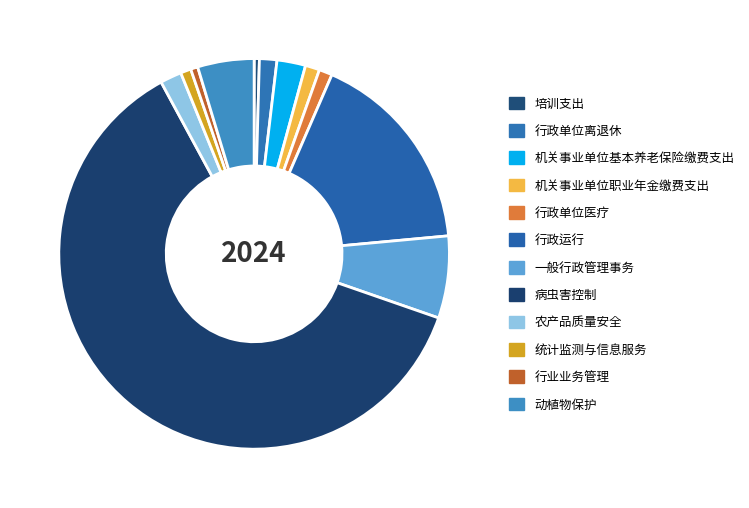

What is the largest slice in the pie chart?

病虫害控制